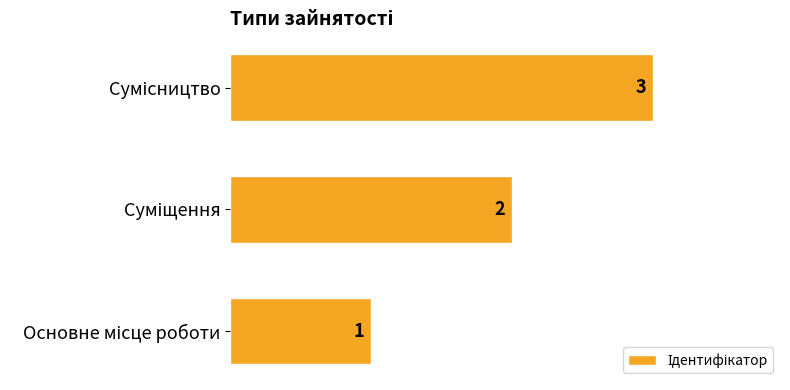

Count the values in the range 1 to 3.

3